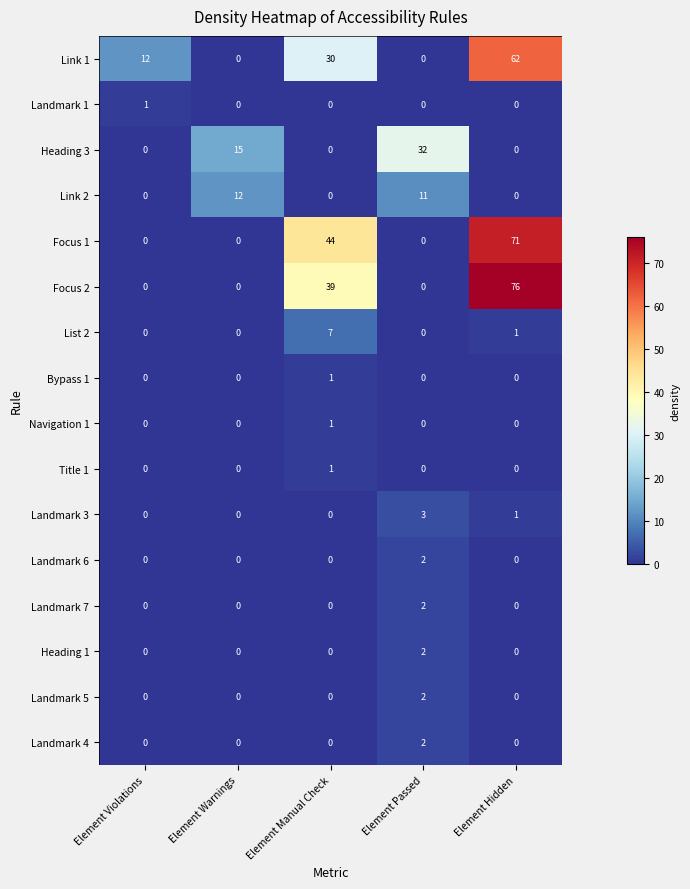

What is the sum of all Focus 1 values?

115